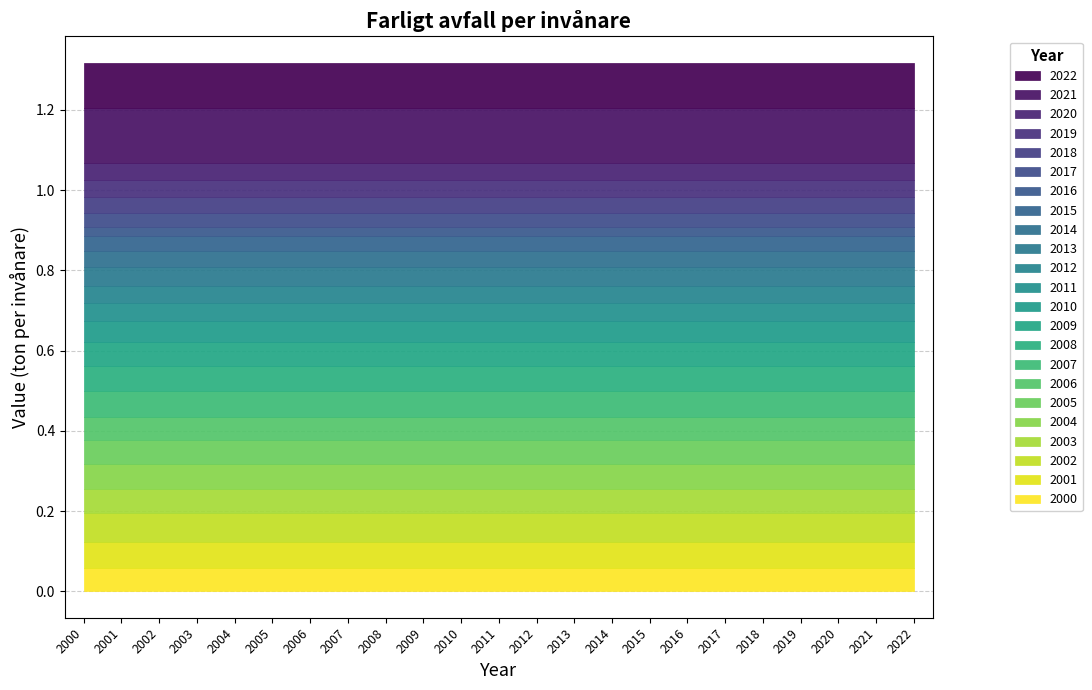

Rank the categories by value from lowest to highest.

2016, 2017, 2015, 2014, 2018, 2019, 2020, 2012, 2011, 2013, 2010, 2005, 2009, 2000, 2006, 2004, 2003, 2008, 2007, 2001, 2002, 2022, 2021